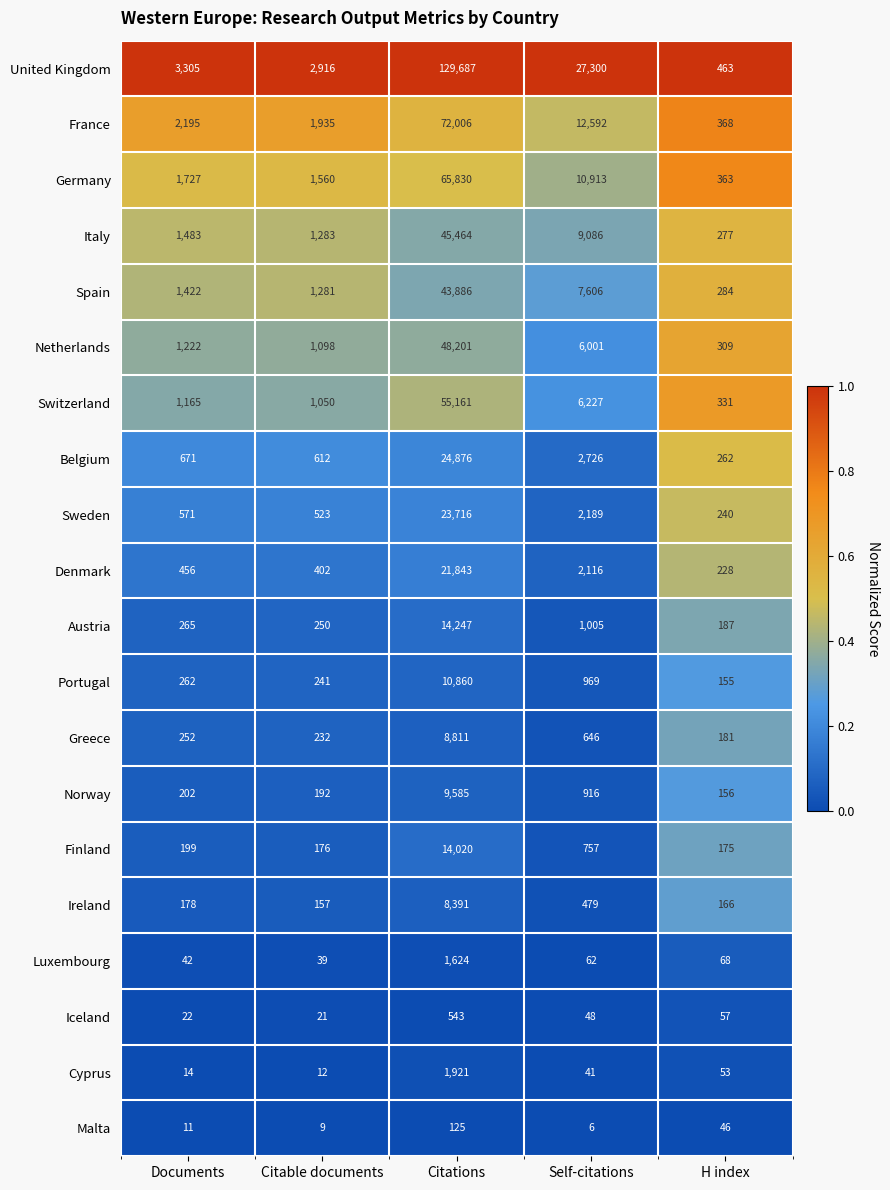

What is the greatest value displayed?

129687